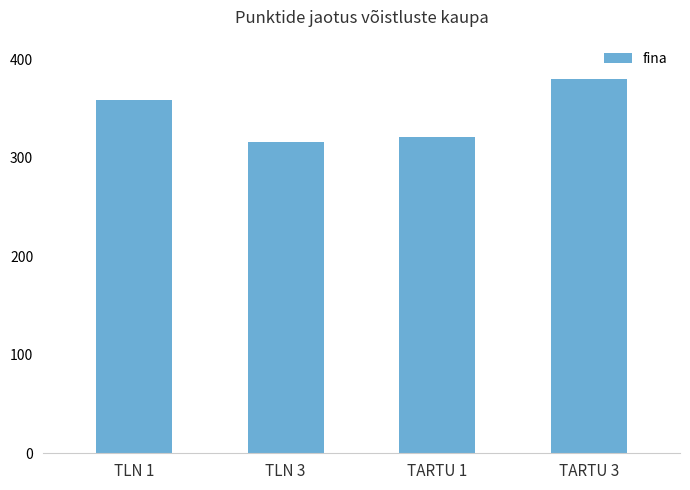

At which label is the value closest to 348?

TLN 1